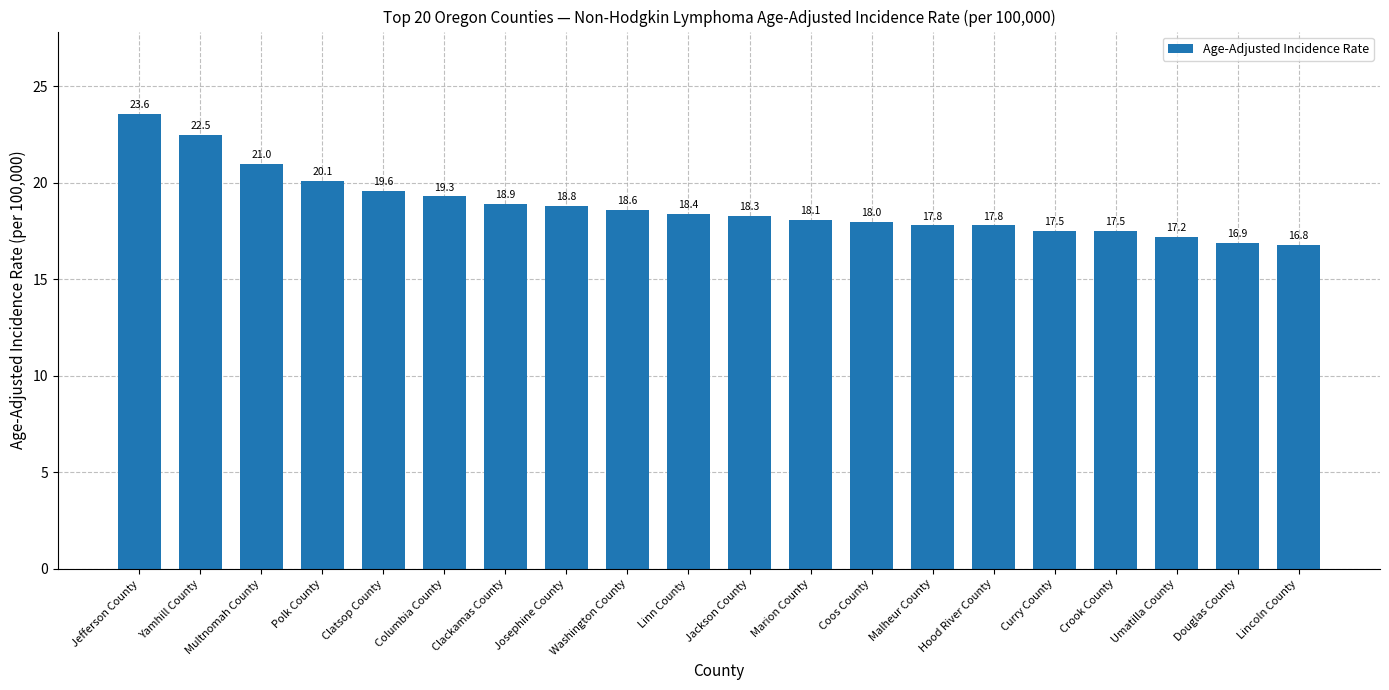

Between Jackson County and Umatilla County, which is larger?

Jackson County